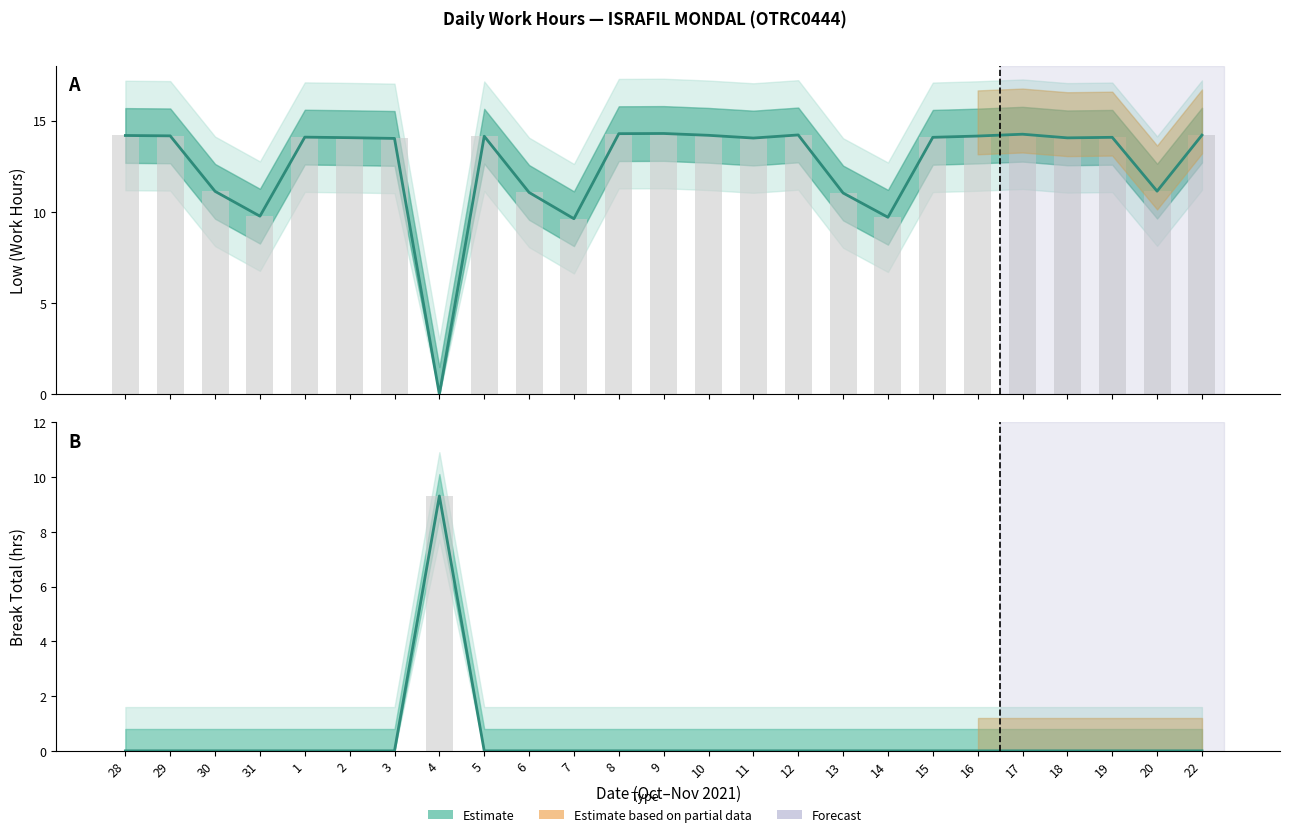

Reading left to right, extract all data points from this chart.

Low (Work Hours): 28=14.2	29=14.2	30=11.1	31=9.8	1=14.1	2=14.1	3=14.0	4=0.0	5=14.1	6=11.1	7=9.6	8=14.3	9=14.3	10=14.2	11=14.0	12=14.2	13=11.0	14=9.7	15=14.1	16=14.2	17=14.2	18=14.1	19=14.1	20=11.1	22=14.2
Break Total: 28=0.0	29=0.0	30=0.0	31=0.0	1=0.0	2=0.0	3=0.0	4=9.3	5=0.0	6=0.0	7=0.0	8=0.0	9=0.0	10=0.0	11=0.0	12=0.0	13=0.0	14=0.0	15=0.0	16=0.0	17=0.0	18=0.0	19=0.0	20=0.0	22=0.0